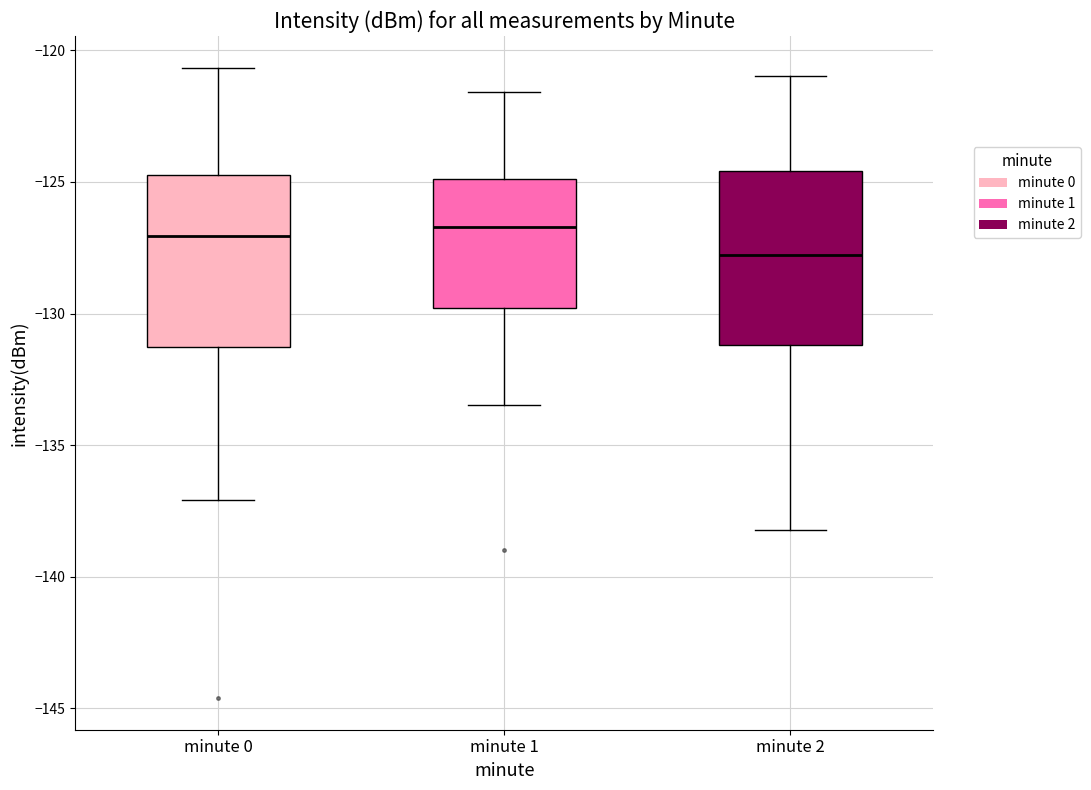

Where does the lower whisker of the box for minute 1 end on the y-axis? The values are not printed on the chart, so give them approximately, as read against the axis.

-133.5